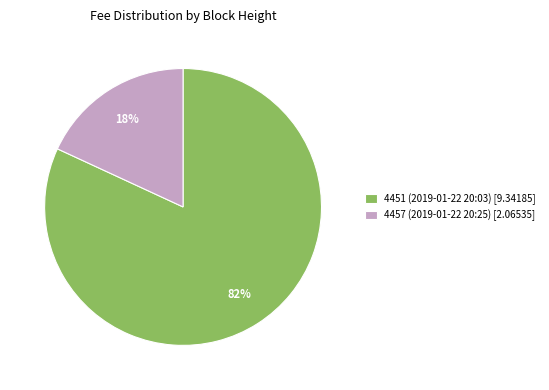

To the nearest percent, what is the combined percentage of 4451 (2019-01-22 20:03) and 4457 (2019-01-22 20:25)?

100%